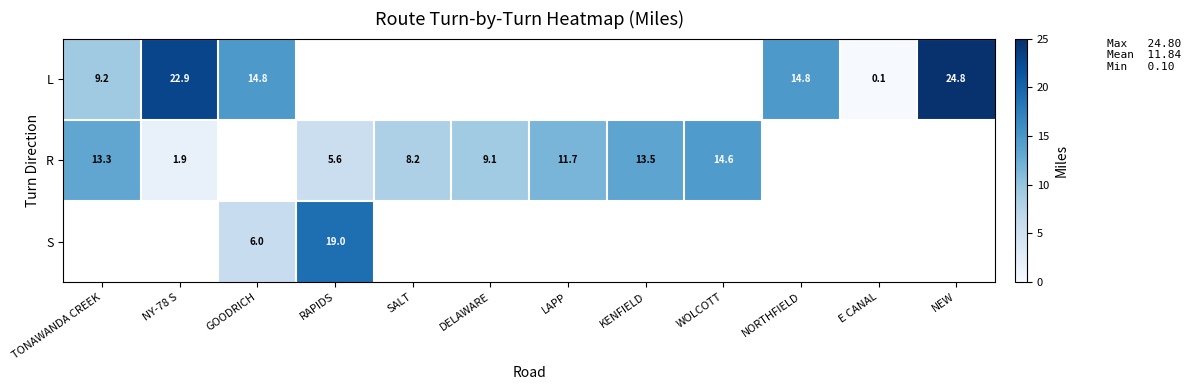

What is the smallest value displayed?

0.1